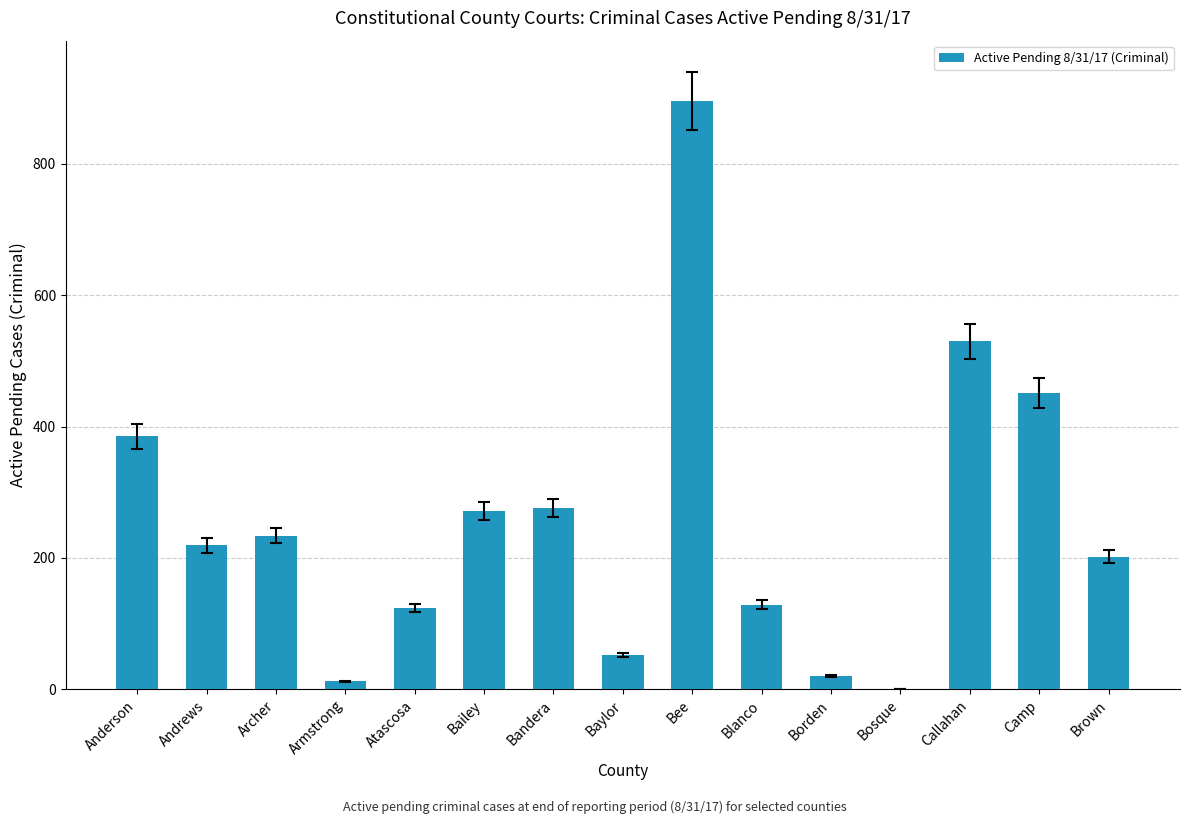

What is the maximum value shown in the chart?

896